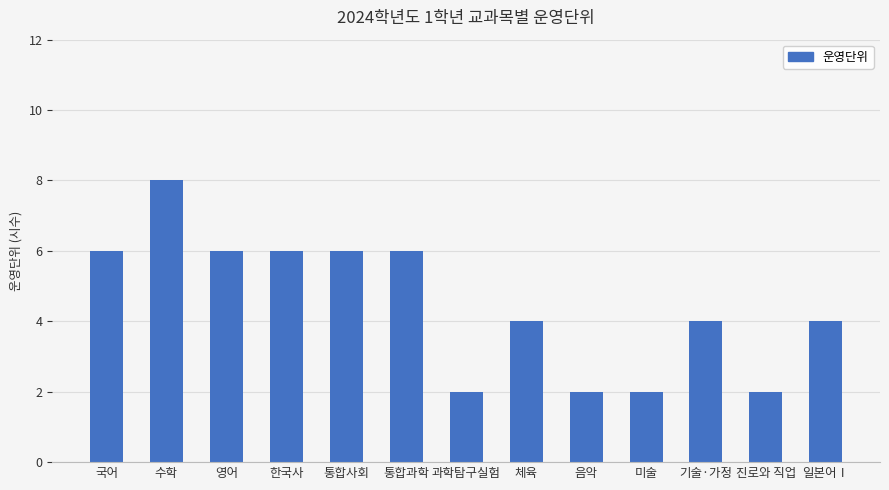

Does the chart contain any negative values?

No